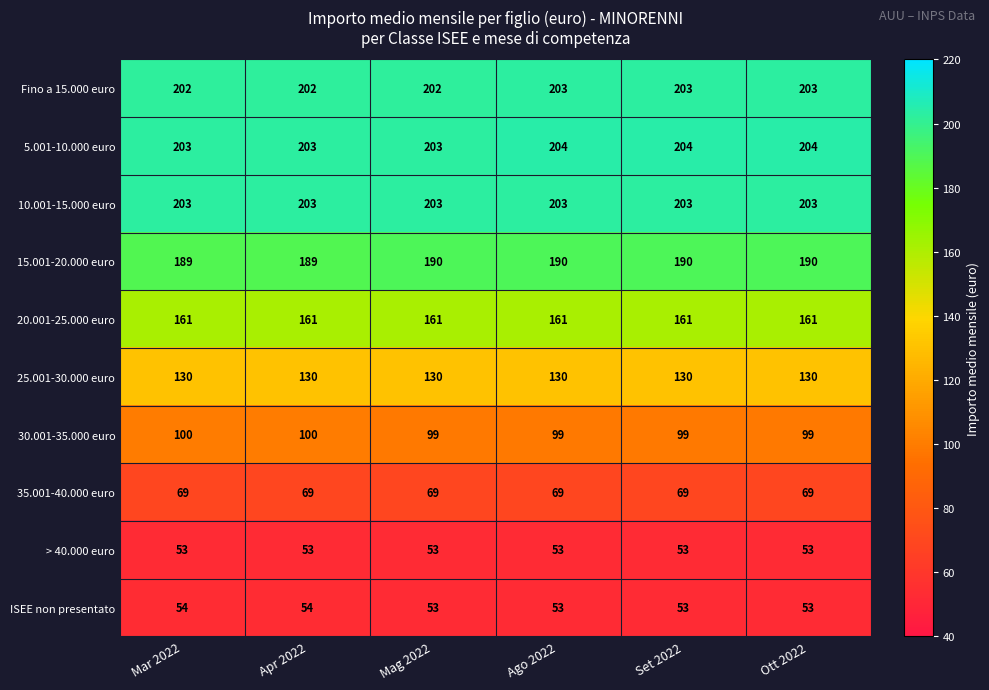

What is the spread (max minus min) of values at Ago 2022?

151